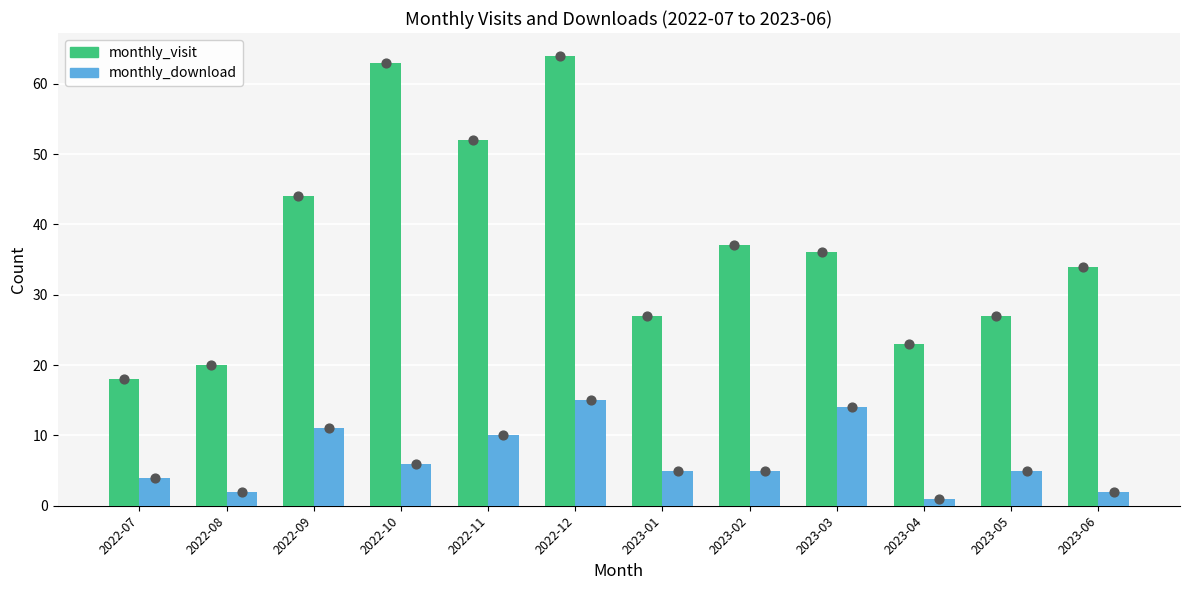

What are all the series names shown in the legend?

monthly_visit, monthly_download